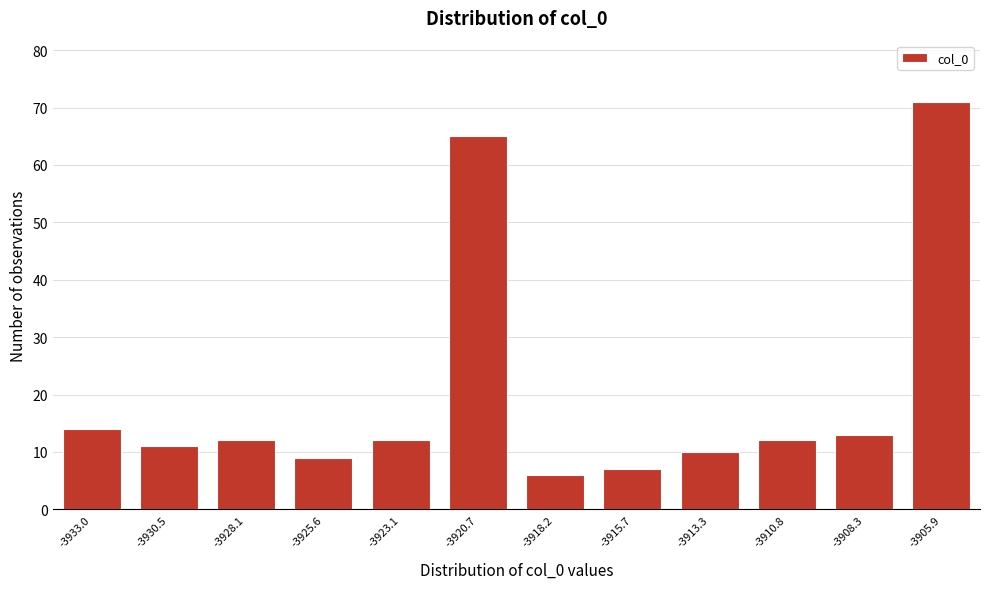

Reading left to right, extract all data points from this chart.

-3933.0=14	-3930.5=11	-3928.1=12	-3925.6=9	-3923.1=12	-3920.7=65	-3918.2=6	-3915.7=7	-3913.3=10	-3910.8=12	-3908.3=13	-3905.9=71